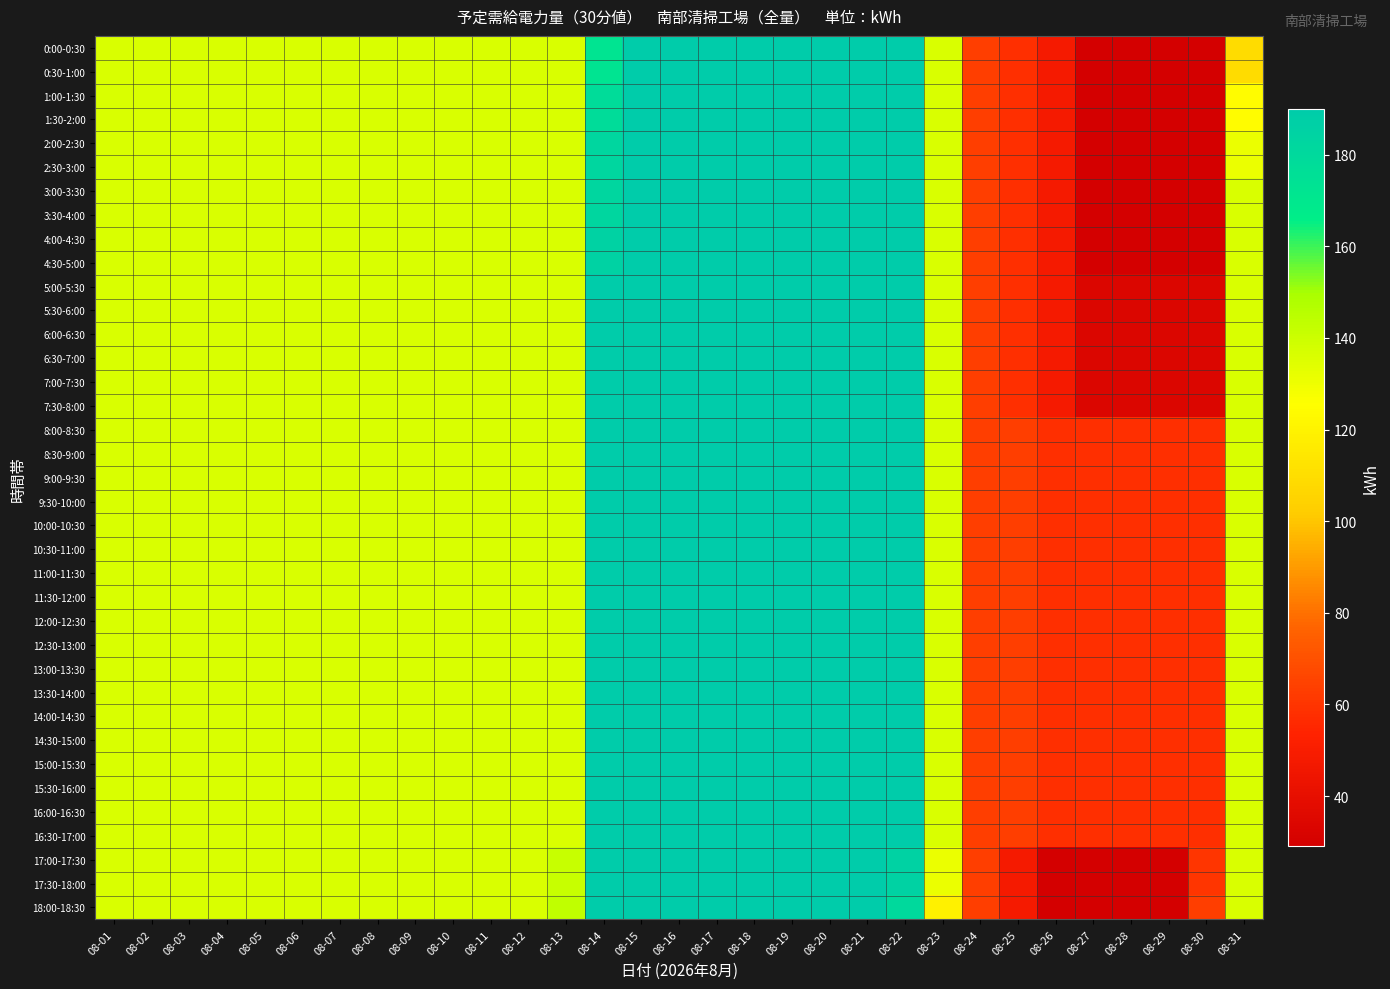

Rank the series by their maximum value, from highest to lowest.

0:00-0:30, 0:30-1:00, 1:00-1:30, 1:30-2:00, 2:00-2:30, 2:30-3:00, 3:00-3:30, 3:30-4:00, 4:00-4:30, 4:30-5:00, 5:00-5:30, 5:30-6:00, 6:00-6:30, 6:30-7:00, 7:00-7:30, 7:30-8:00, 8:00-8:30, 8:30-9:00, 9:00-9:30, 9:30-10:00, 10:00-10:30, 10:30-11:00, 11:00-11:30, 11:30-12:00, 12:00-12:30, 12:30-13:00, 13:00-13:30, 13:30-14:00, 14:00-14:30, 14:30-15:00, 15:00-15:30, 15:30-16:00, 16:00-16:30, 16:30-17:00, 17:00-17:30, 17:30-18:00, 18:00-18:30